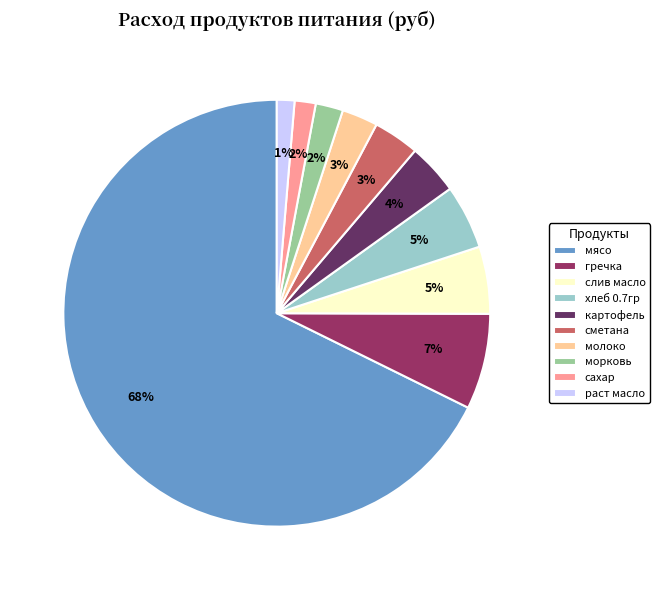

To the nearest percent, what portion does картофель represent?

4%